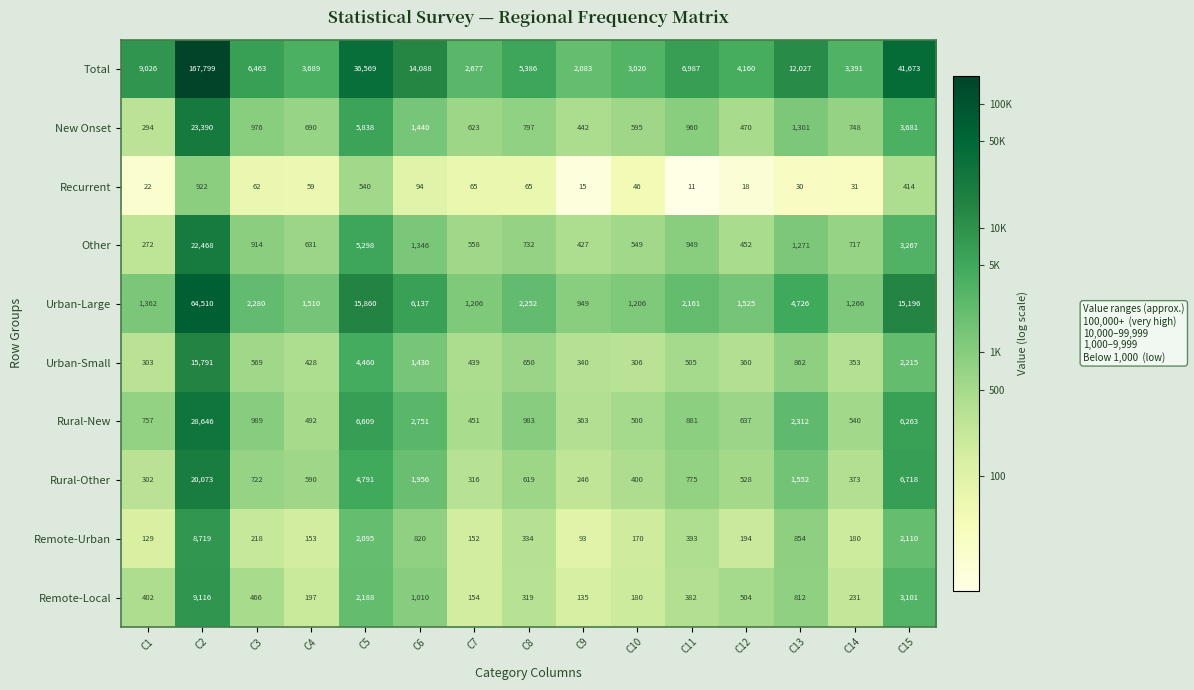

At which label does Urban-Large first exceed 2161?

C2